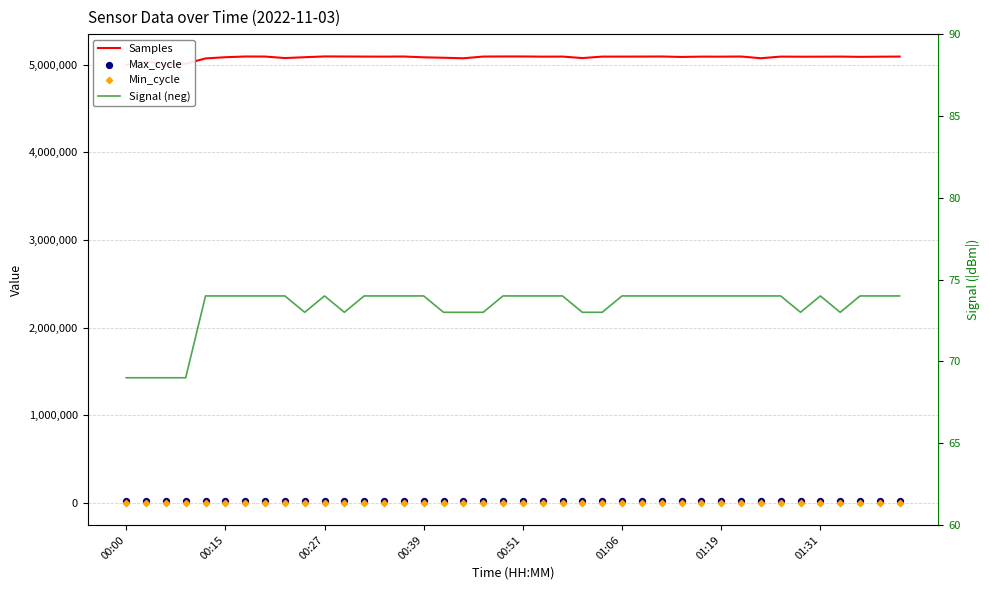

Which series has the widest spread of Y values?

Samples